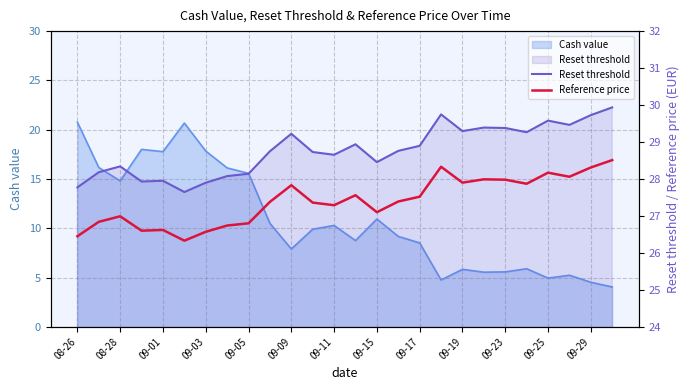

In Reset threshold, how many points are lower than both neighbors (excluding endpoints)?

7